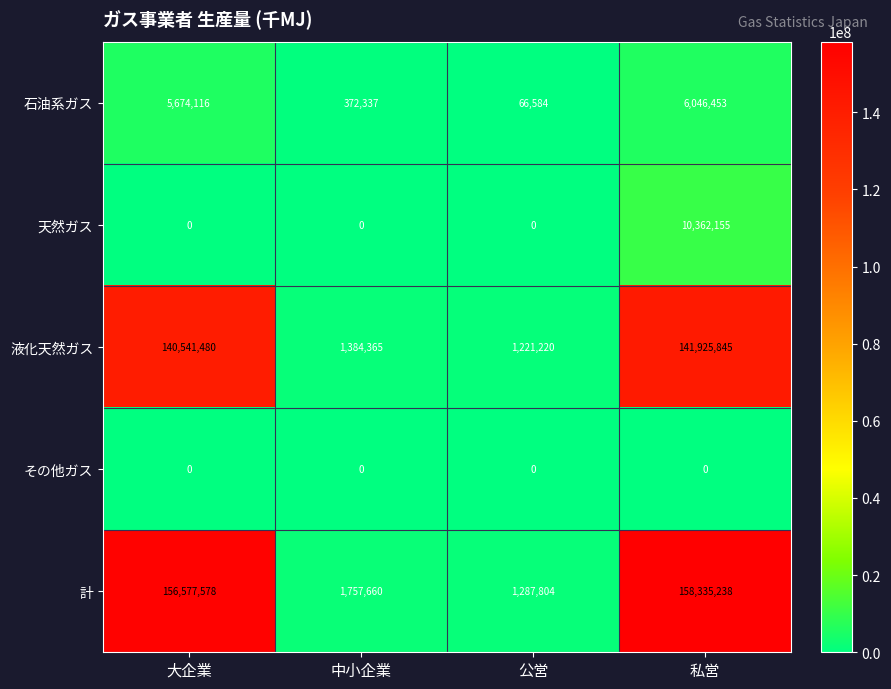

At which label does 液化天然ガス reach its minimum?

公営